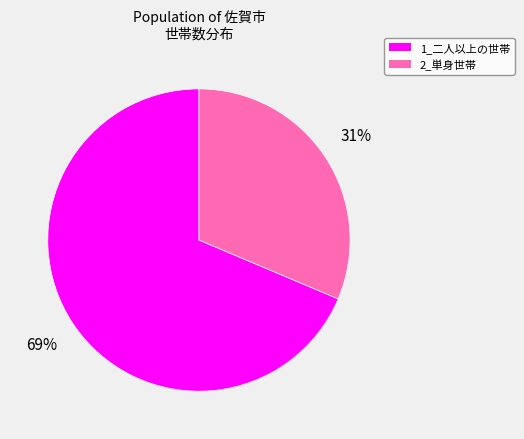

To the nearest percent, what is the average slice percentage?

50%